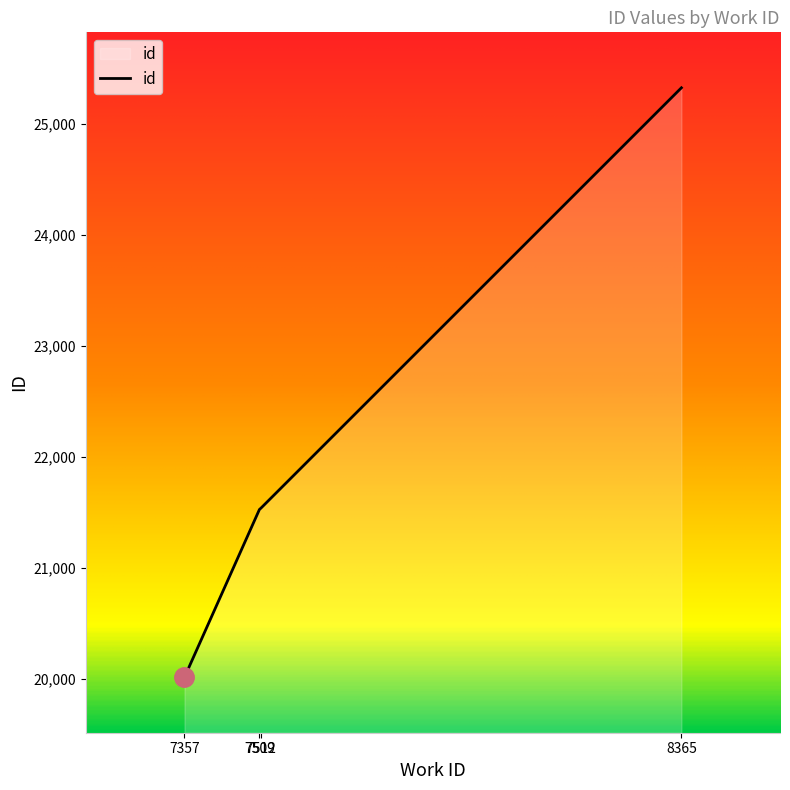

What is the difference between the values at 8365 and 7357?

5313